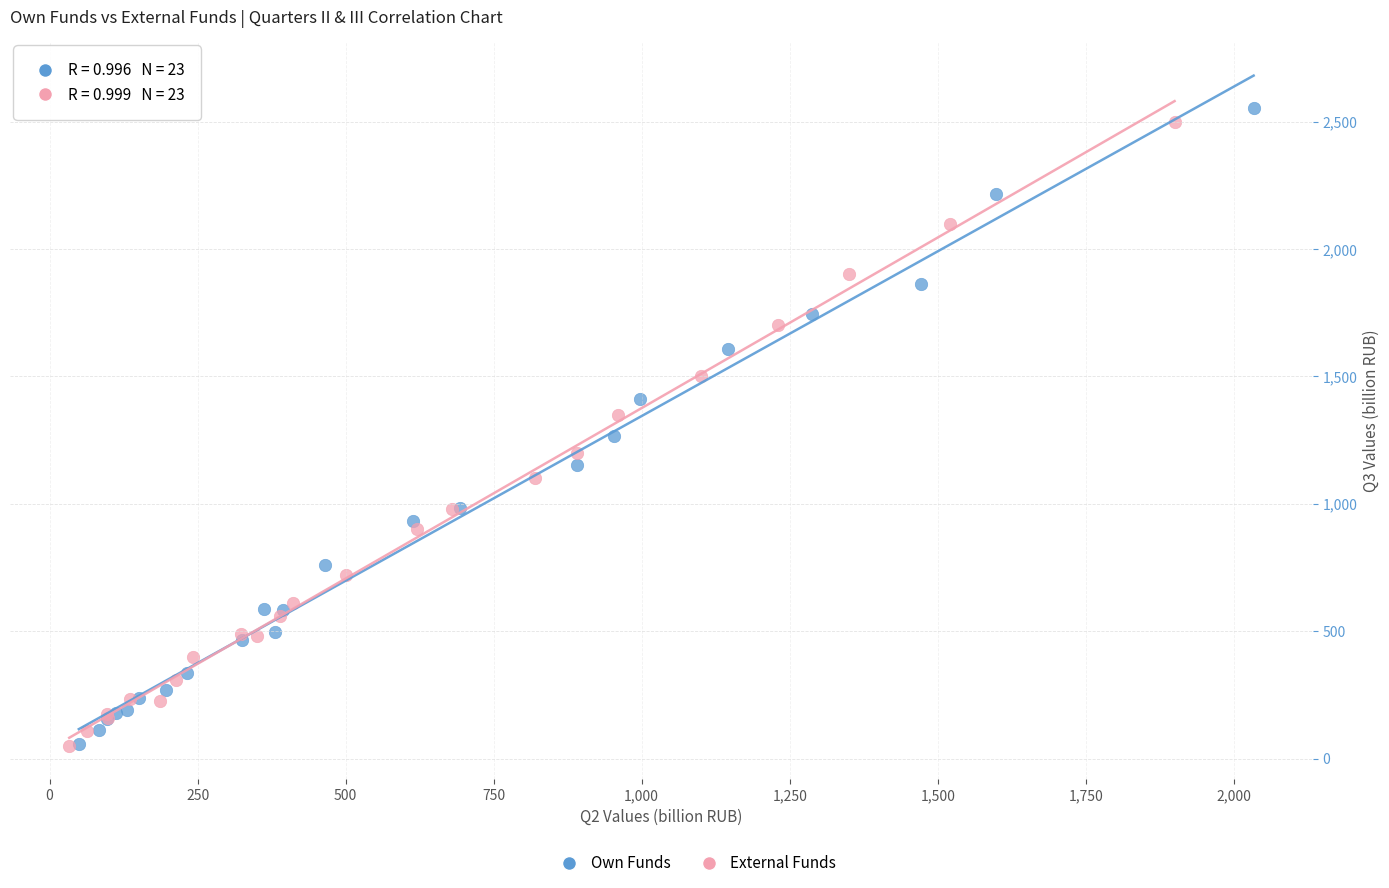

Which series has the largest Y range (max minus min)?

Own Funds